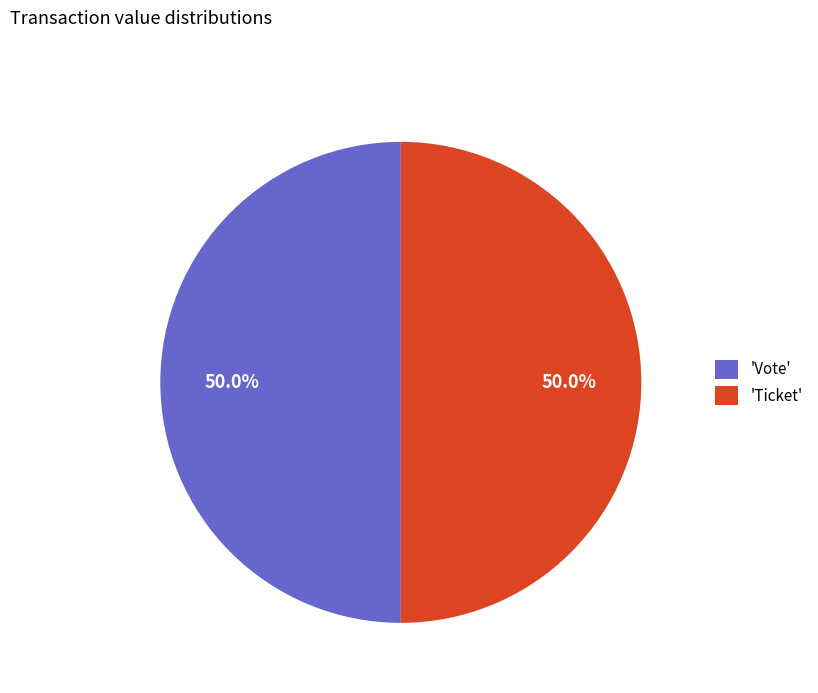

Approximately how many times larger is the value at 'Ticket' compared to 'Vote'?

1.0